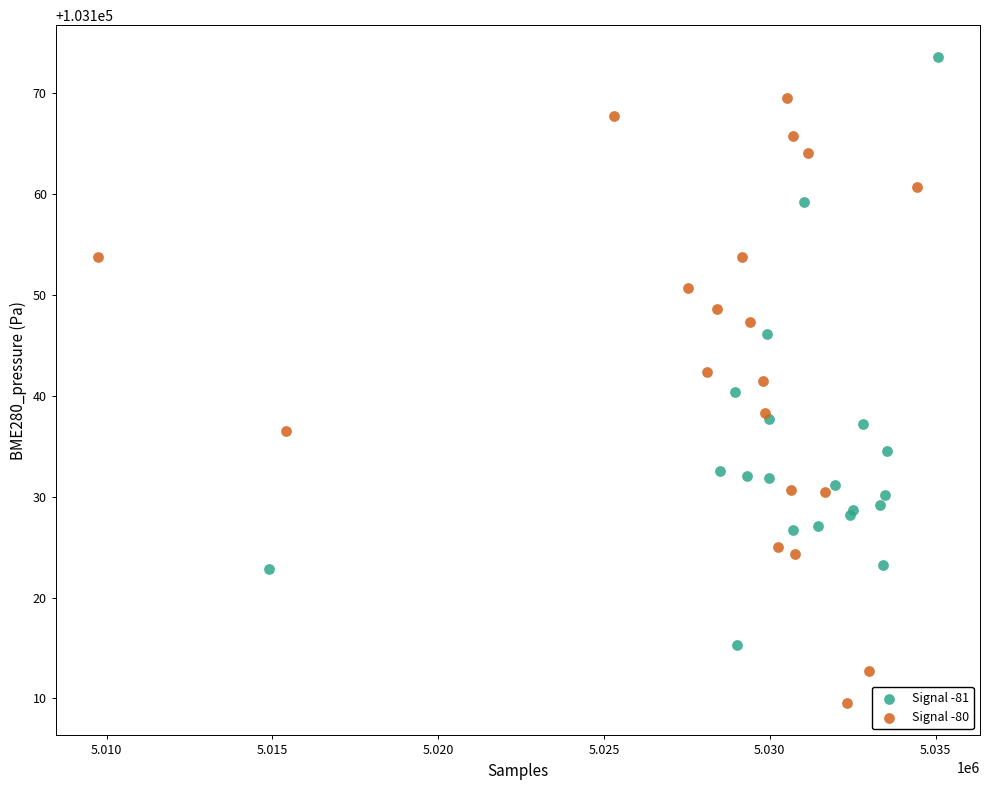

Which series contains the highest Y value?

Signal -81